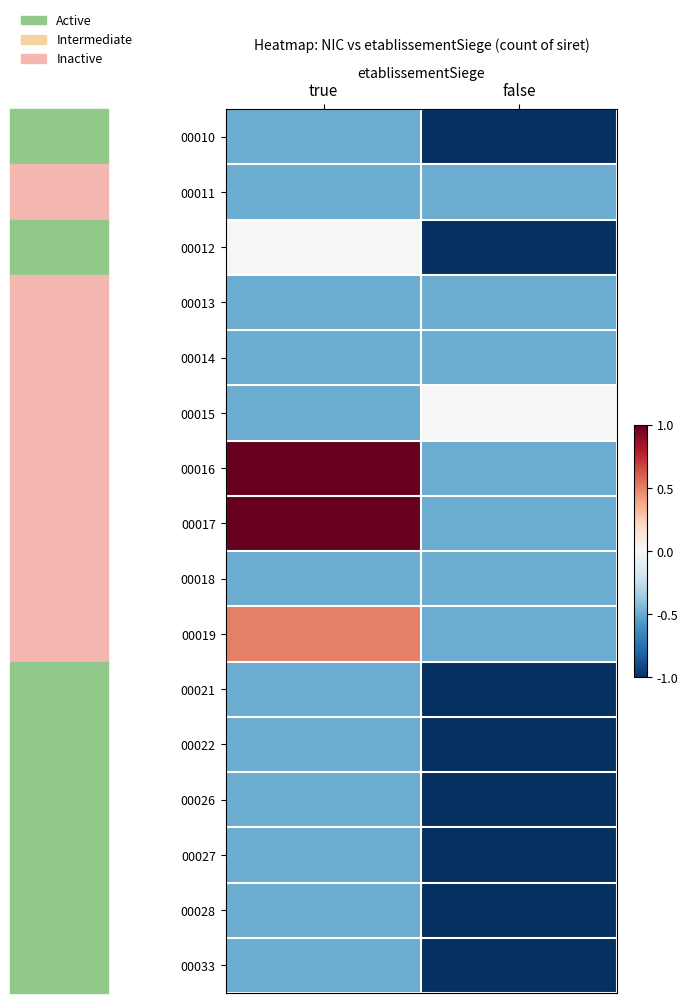

At which category is the sum across all series the highest?

true